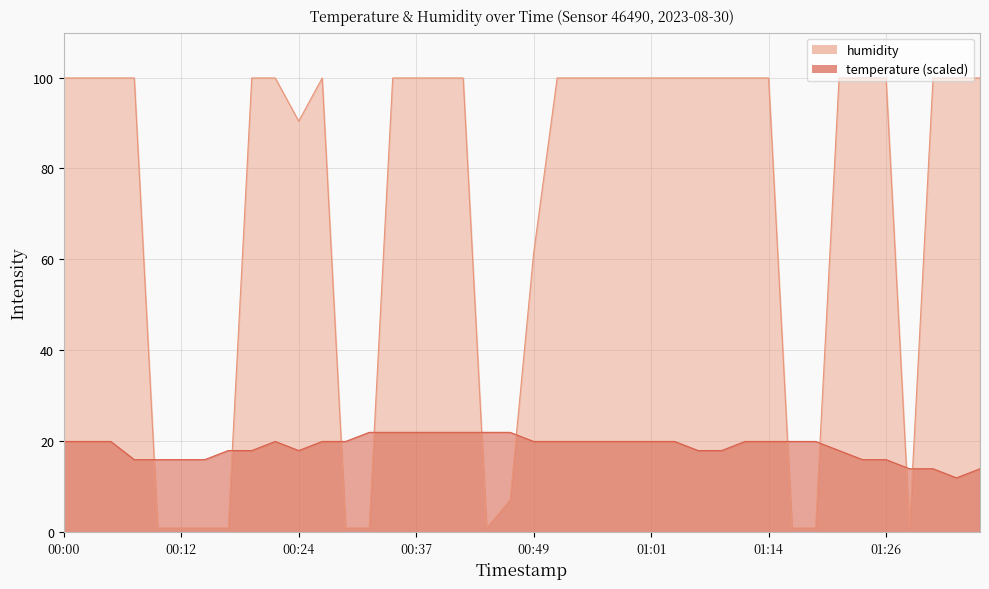

At which category does temperature reach its first local valley?

00:24